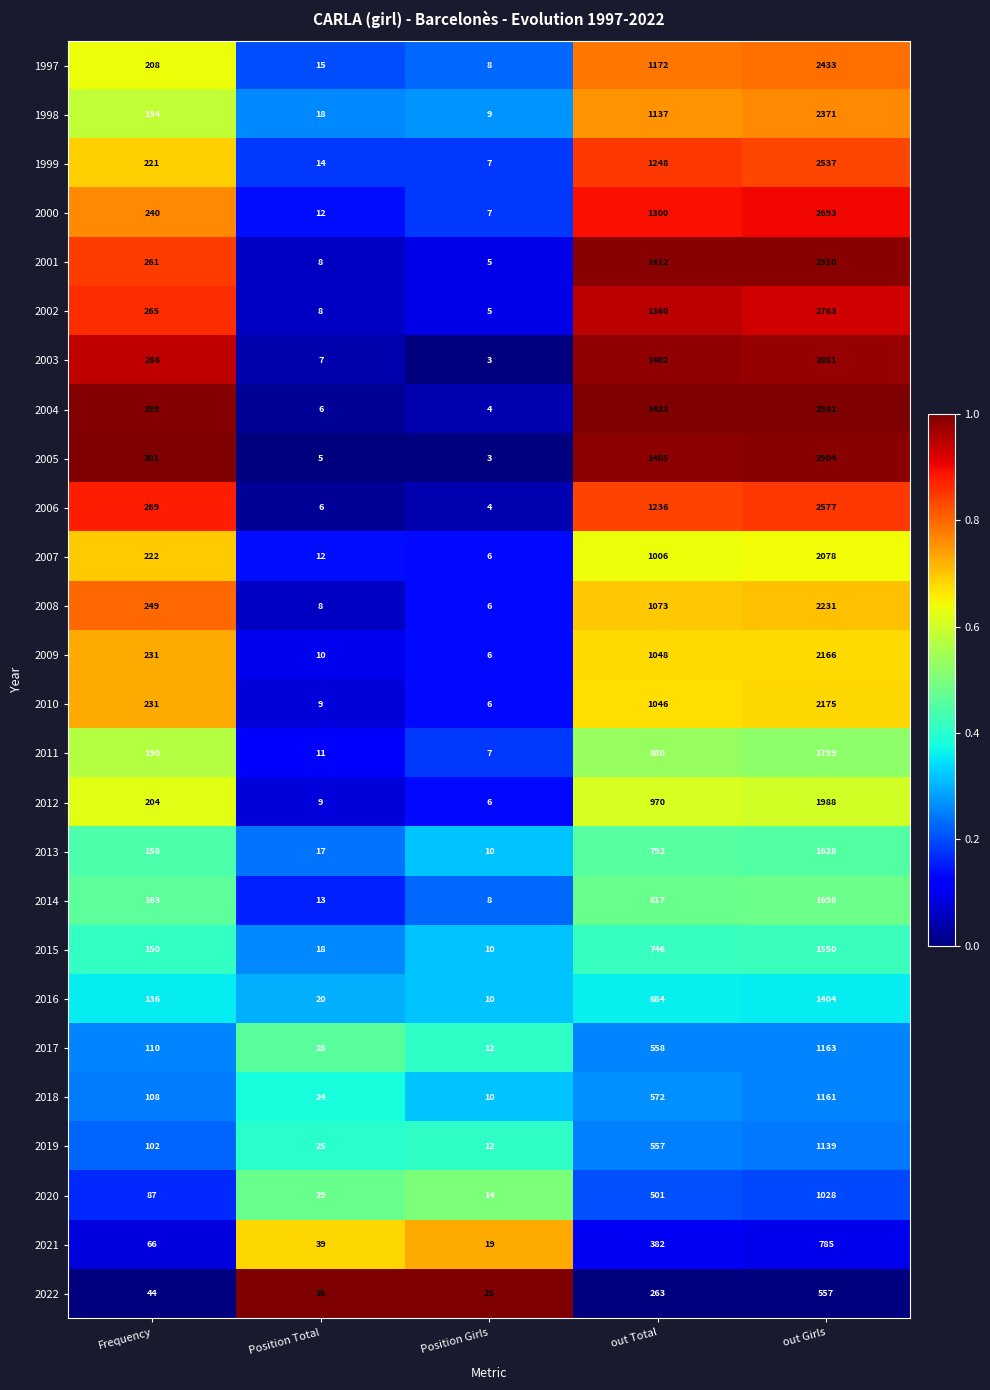

What is the total value across all series at Position Total?

426